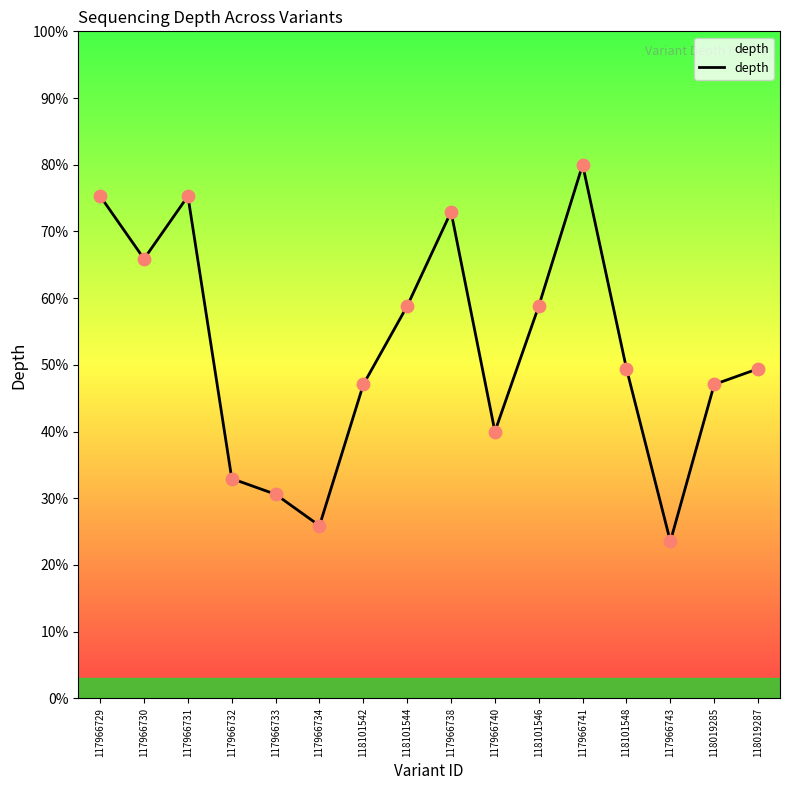

What is the ratio of the value at 118019285 to the value at 117966738?

0.6